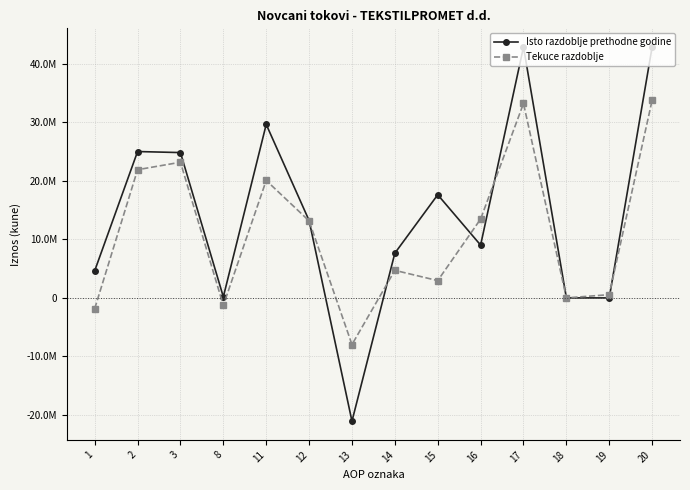

Is this an area chart (filled region under the line)?

No